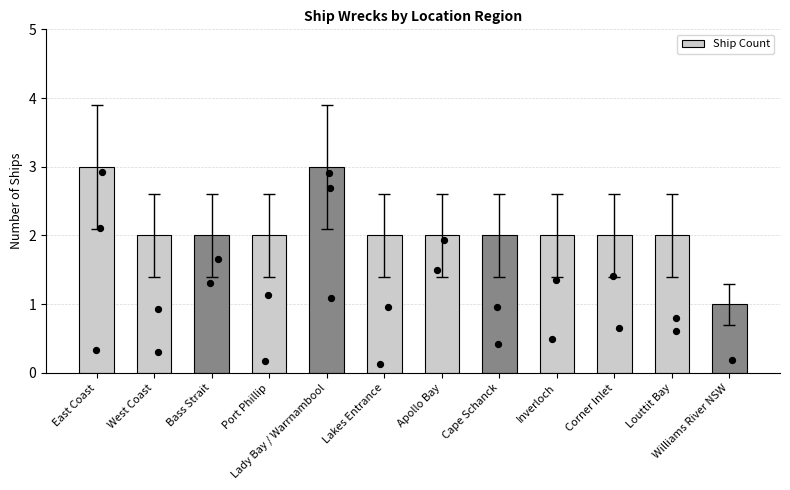

Approximately how many times larger is the value at Louttit Bay compared to Lady Bay / Warrnambool?

0.7